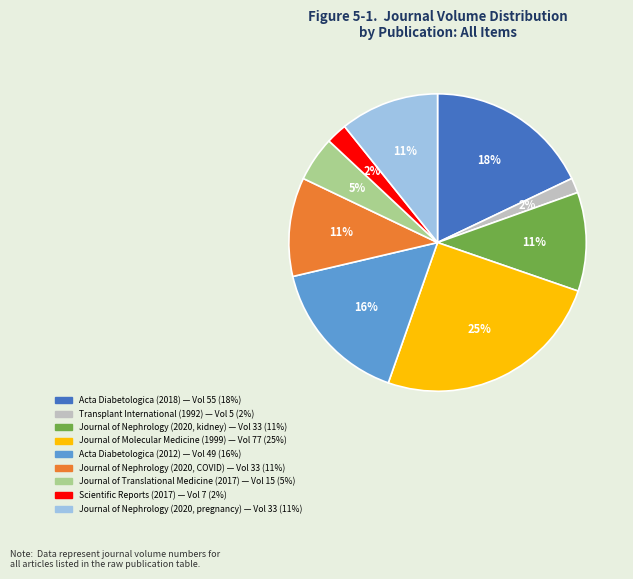

Is it true that Journal of Nephrology (2020, COVID) is 24% of the pie?

False